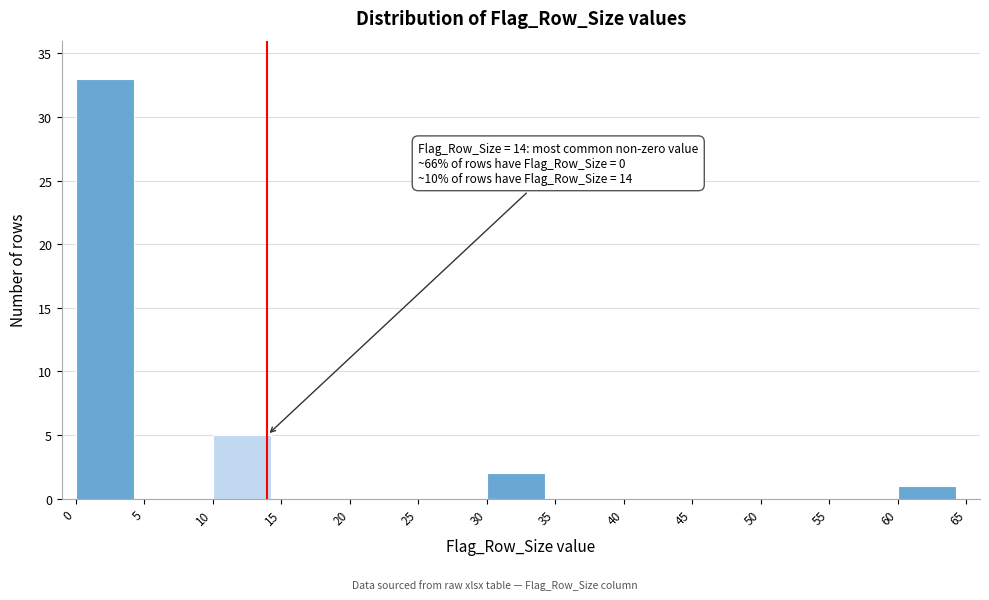

Which range on the x-axis has the tallest bar?

0 to 5